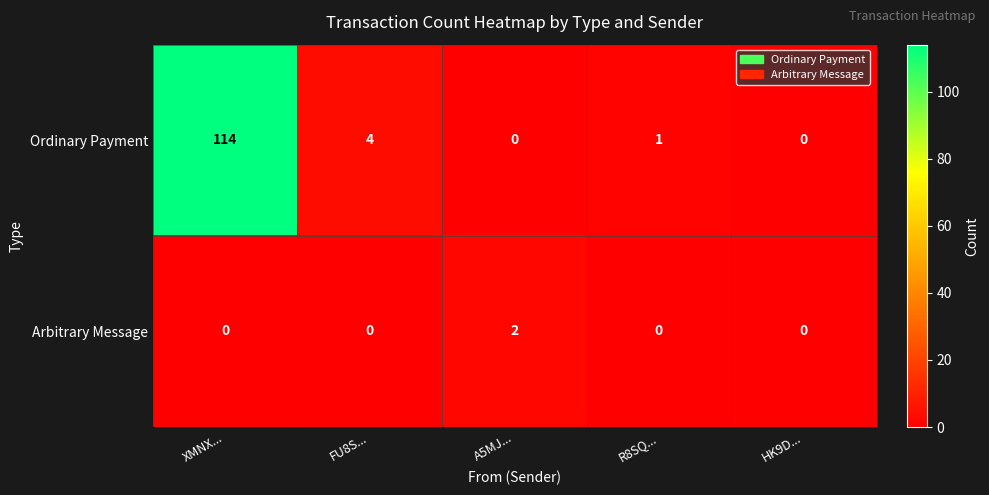

Reading left to right, transcribe all the data shown in this chart.

Ordinary Payment: XMNX...=114	FU8S...=4	A5MJ...=0	R8SQ...=1	HK9D...=0
Arbitrary Message: XMNX...=0	FU8S...=0	A5MJ...=2	R8SQ...=0	HK9D...=0